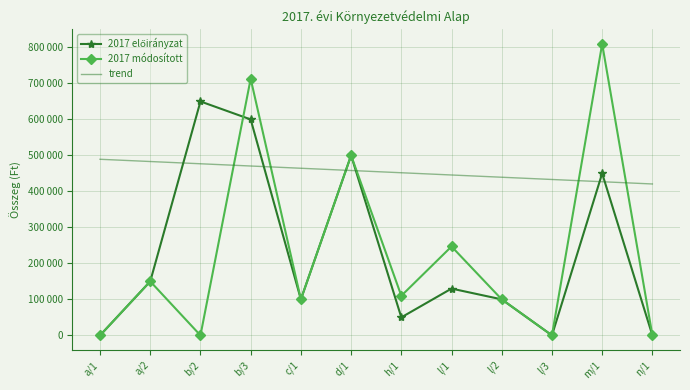

True or false: 2017 előirányzat has a value of 0.0 at l/3.

True